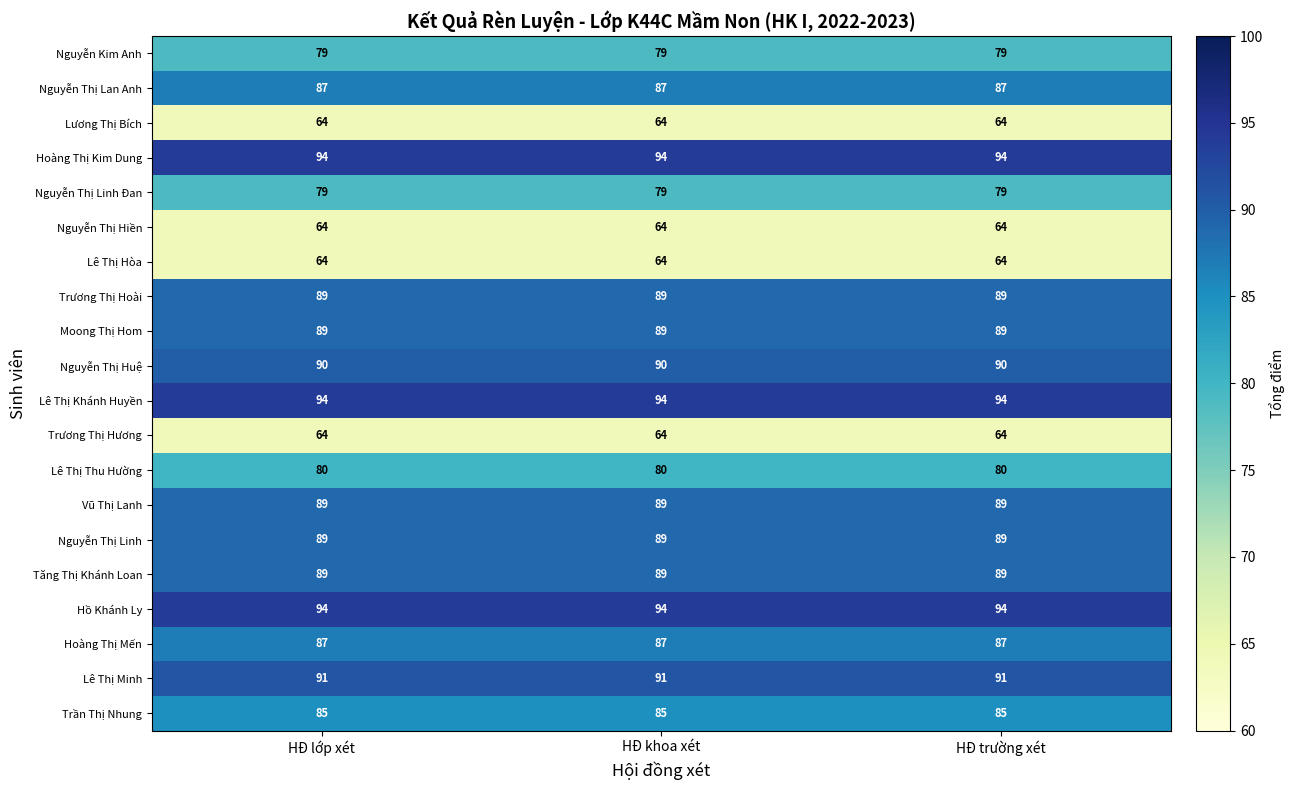

The Lê Thị Khánh Huyền series shows 145 at HĐ lớp xét. True or false?

False